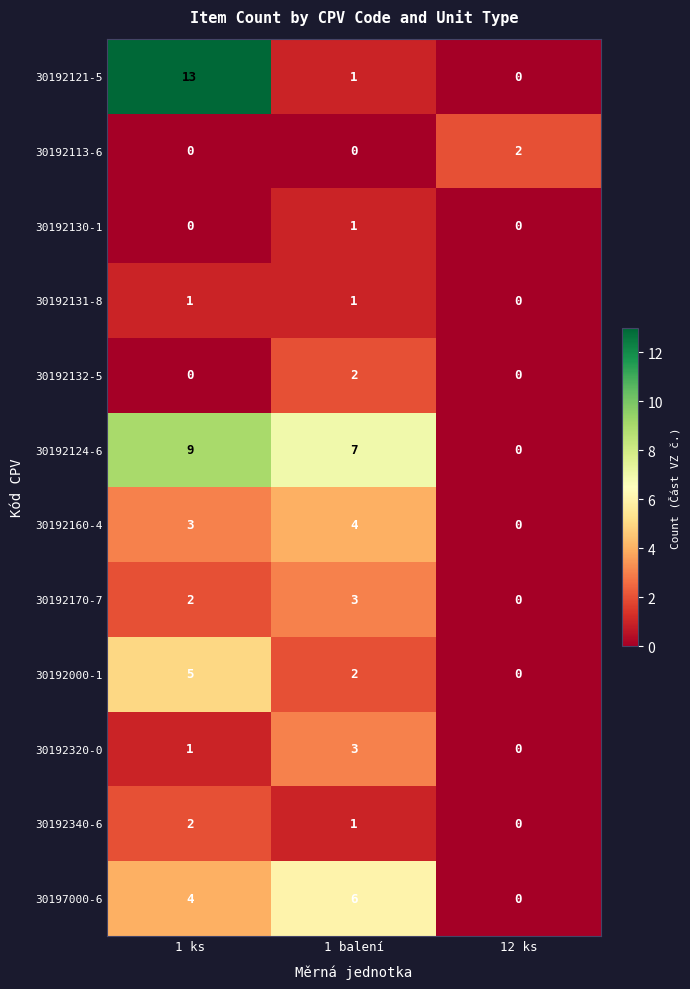

At which category is the sum across all series the highest?

1 ks